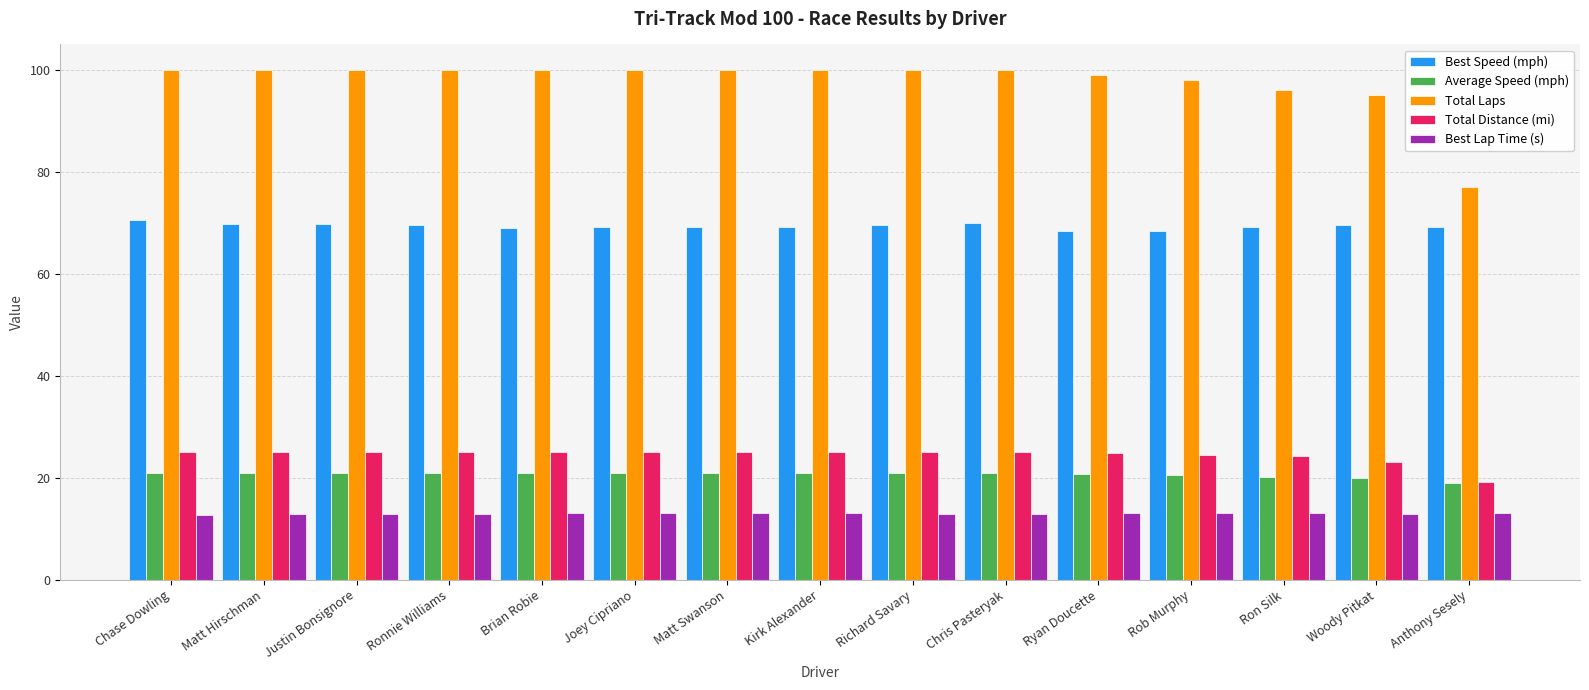

What is the total value across all series at Matt Hirschman?

228.6